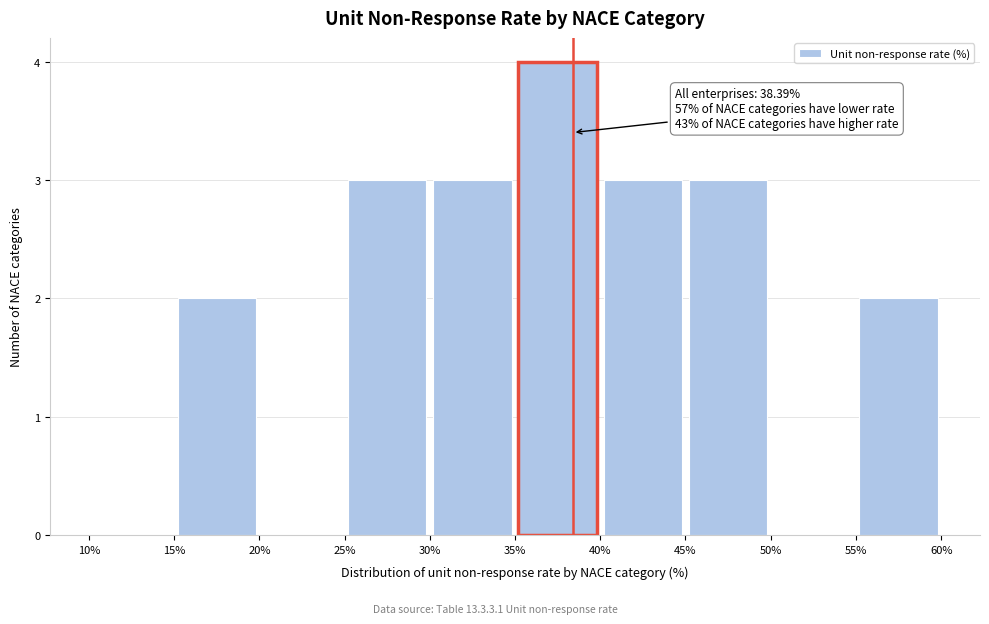

Which range on the x-axis has the tallest bar?

35% to 40%